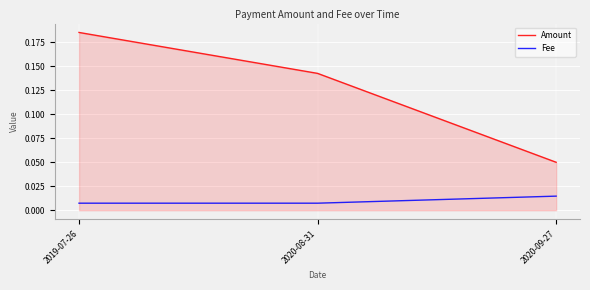

Which category has the highest value in the Amount series?

2019-07-26